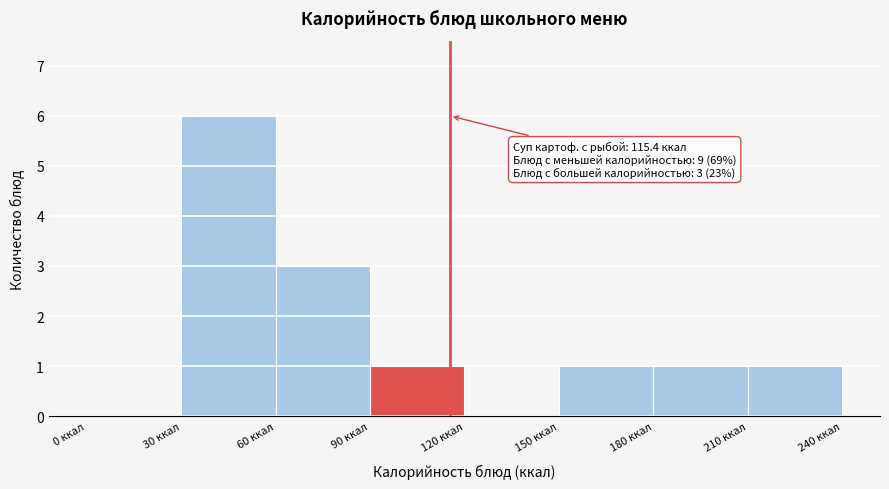

Over which range of the x-axis is the bar tallest?

30 to 60